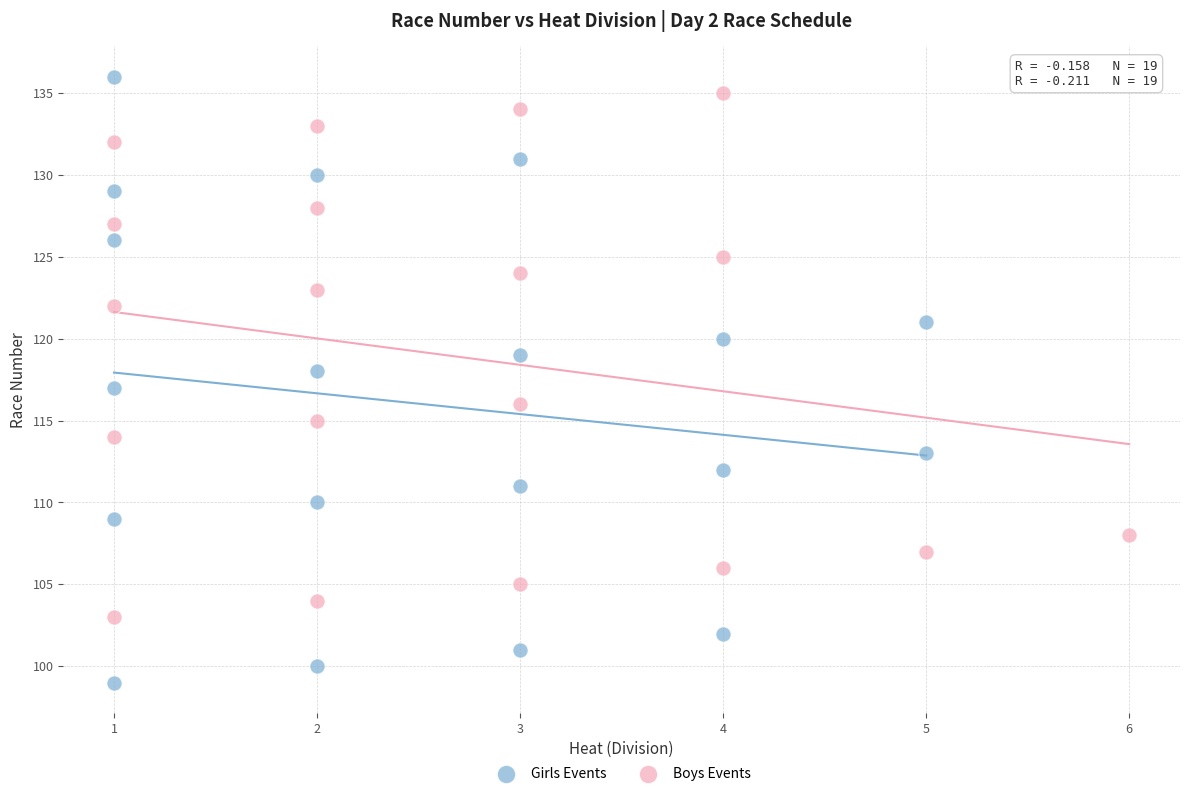

Which series contains the lowest Y value?

Girls Events